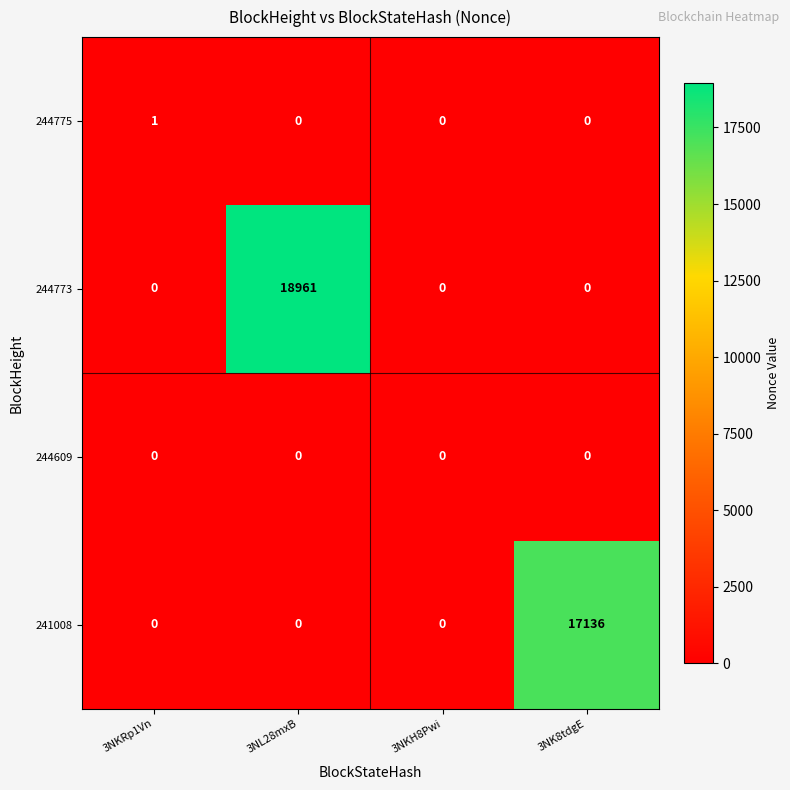

What is the difference between the highest and lowest values at 3NK8tdgE?

17136